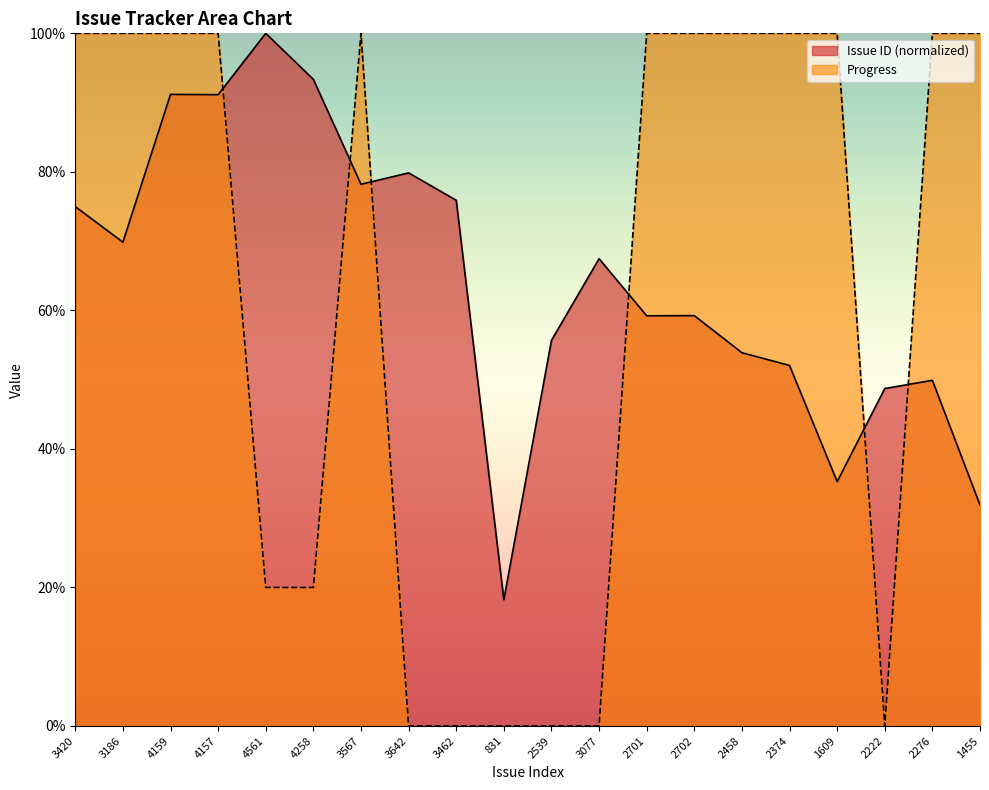

In Progress, how many points are lower than both neighbors (excluding endpoints)?

1